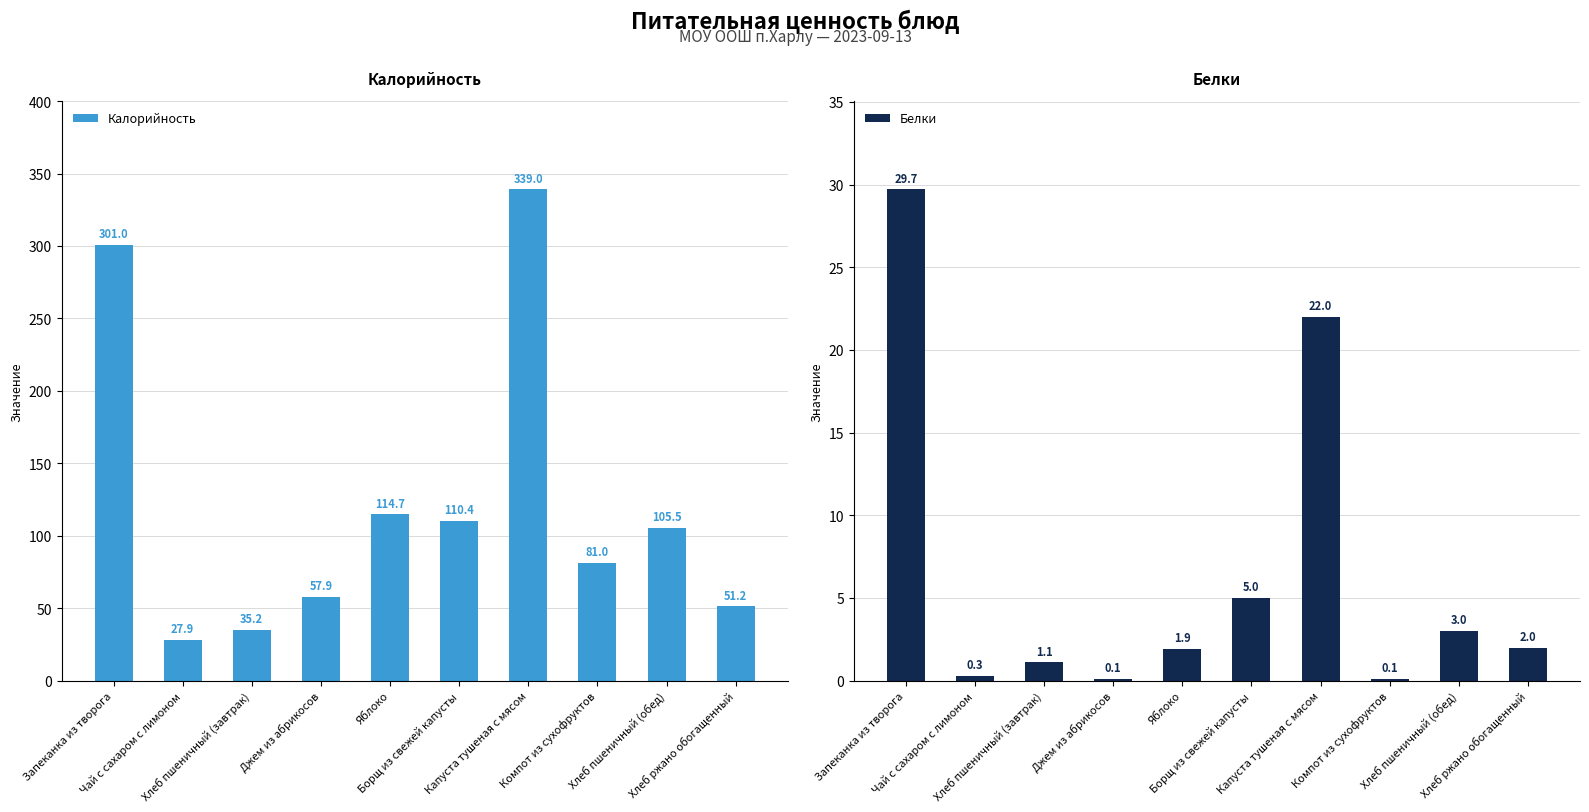

What is the value of the Калорийность bar at the 10th from the left?

51.2